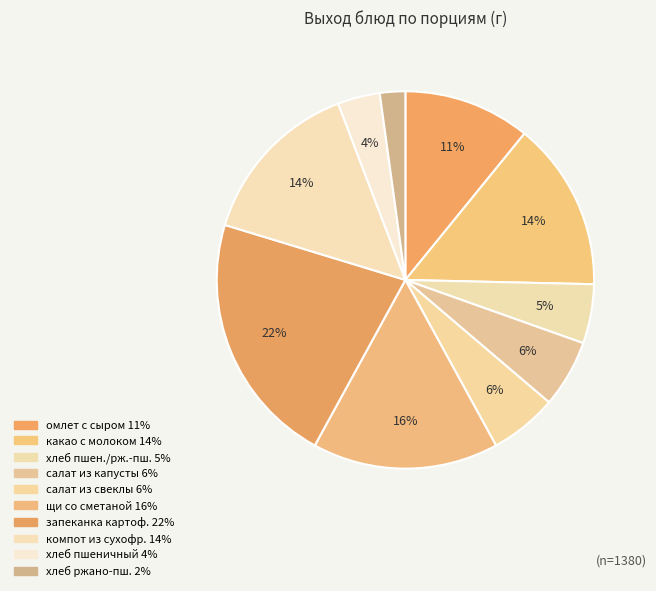

Rank the categories by value from highest to lowest.

запеканка картофельная, фаршированная, щи из свежей капусты со сметаной с мясом, какао с молоком, компот из сухофруктов, омлет запеченный или паровой с сыром, салат из белокочанной капусты с морковью, салат из отварной свеклы с черносливом, хлеб пшеничный, ржано-пшеничный, хлеб пшеничный (обед), хлеб ржано-пшеничный витаминизированный